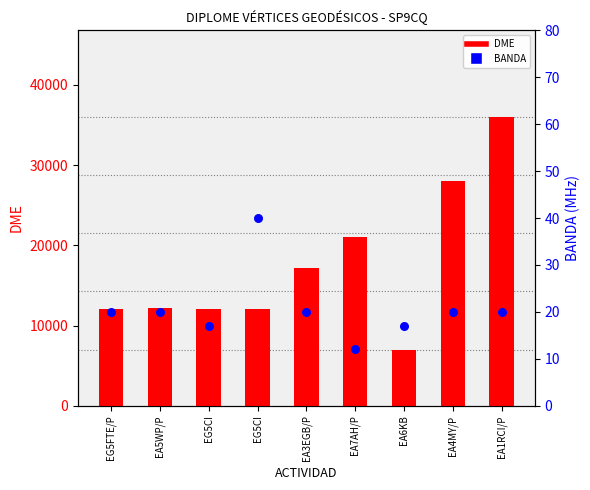

Which series has the largest total across all categories?

DME